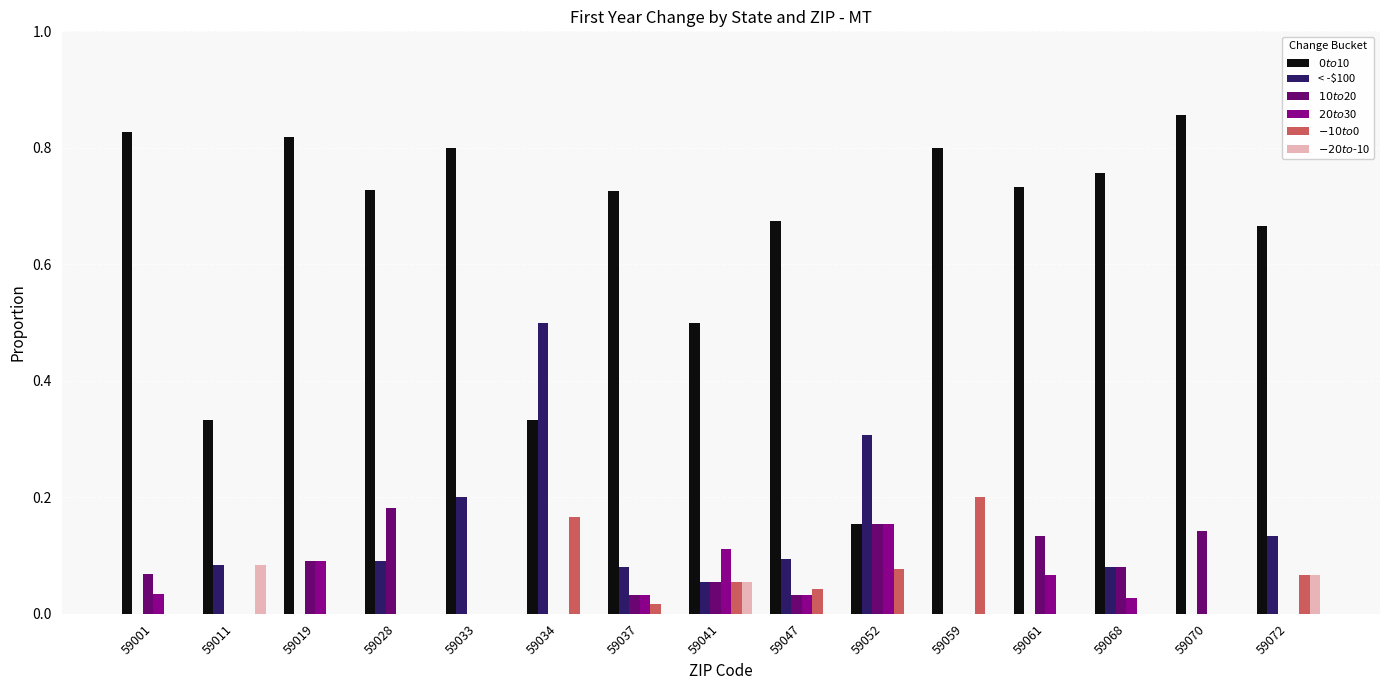

The $10 to $20 series shows 0.0 at 59034. True or false?

True